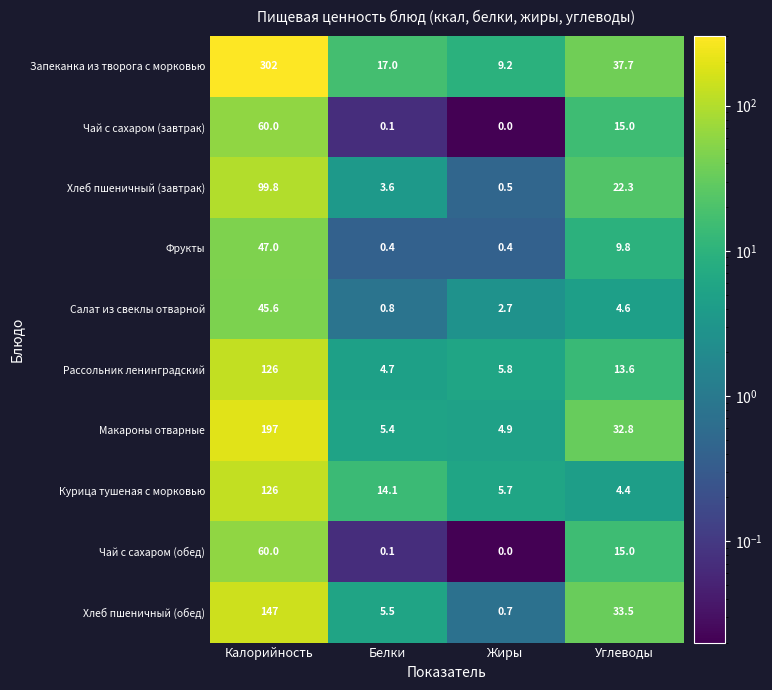

The Запеканка из творога с морковью series shows 37.7 at Углеводы. True or false?

True